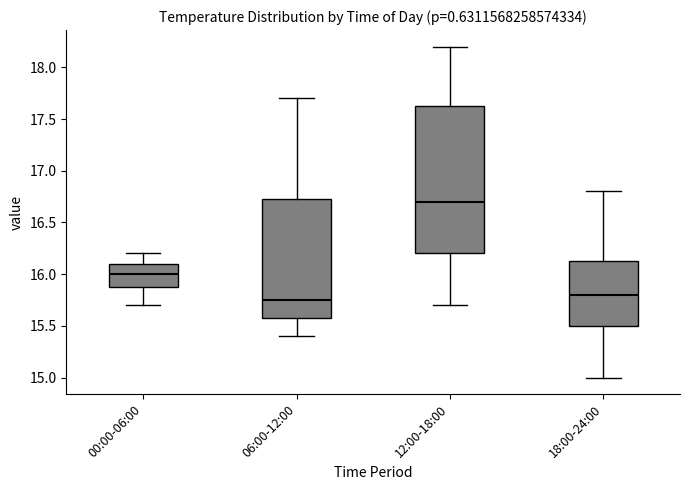

Which box's median line is the lowest?

06:00-12:00